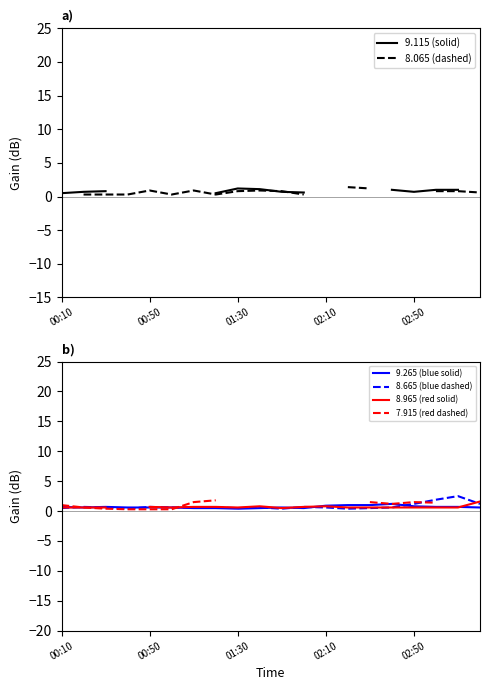

Which series has the widest spread of values?

8.665 (blue dashed)